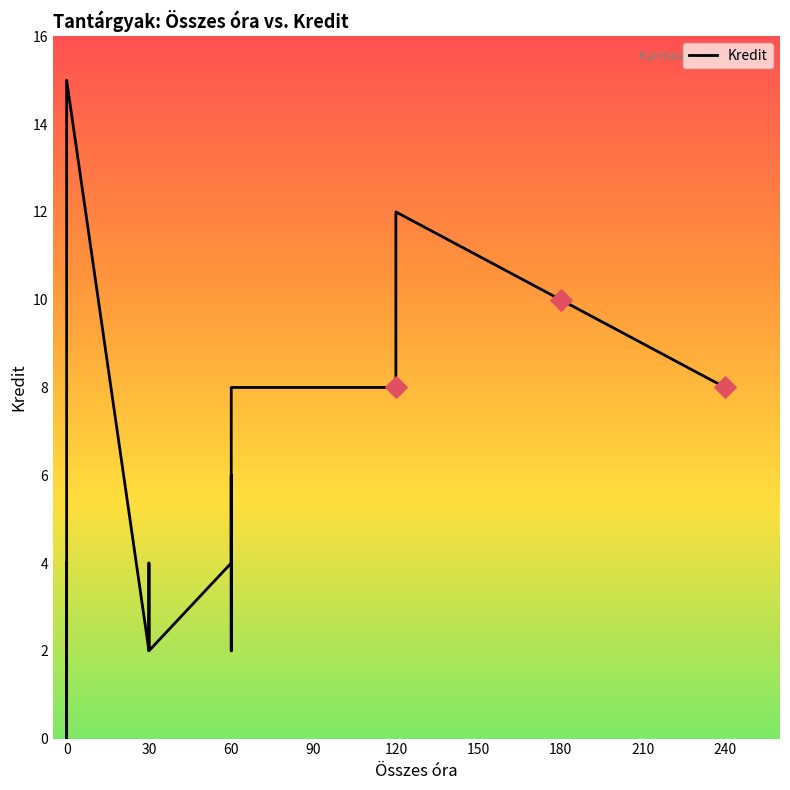

What is the change in value from 60 to 120?

+8